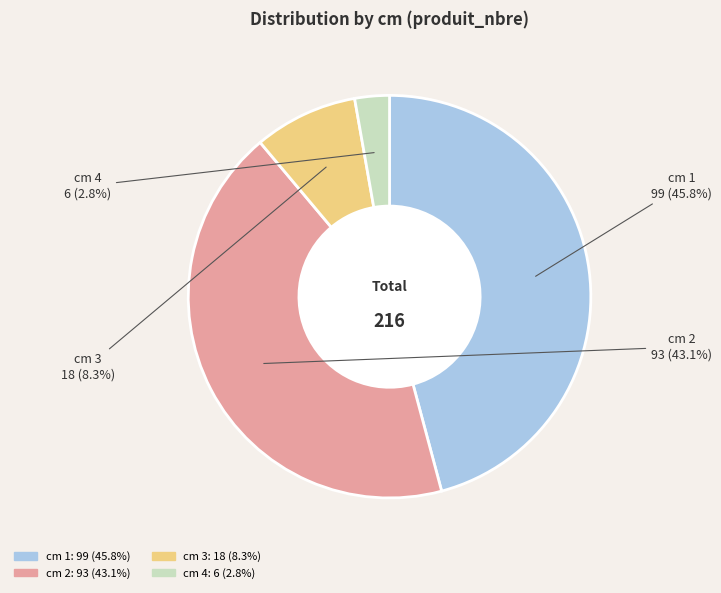

Which has a higher value, cm 1 or cm 2?

cm 1